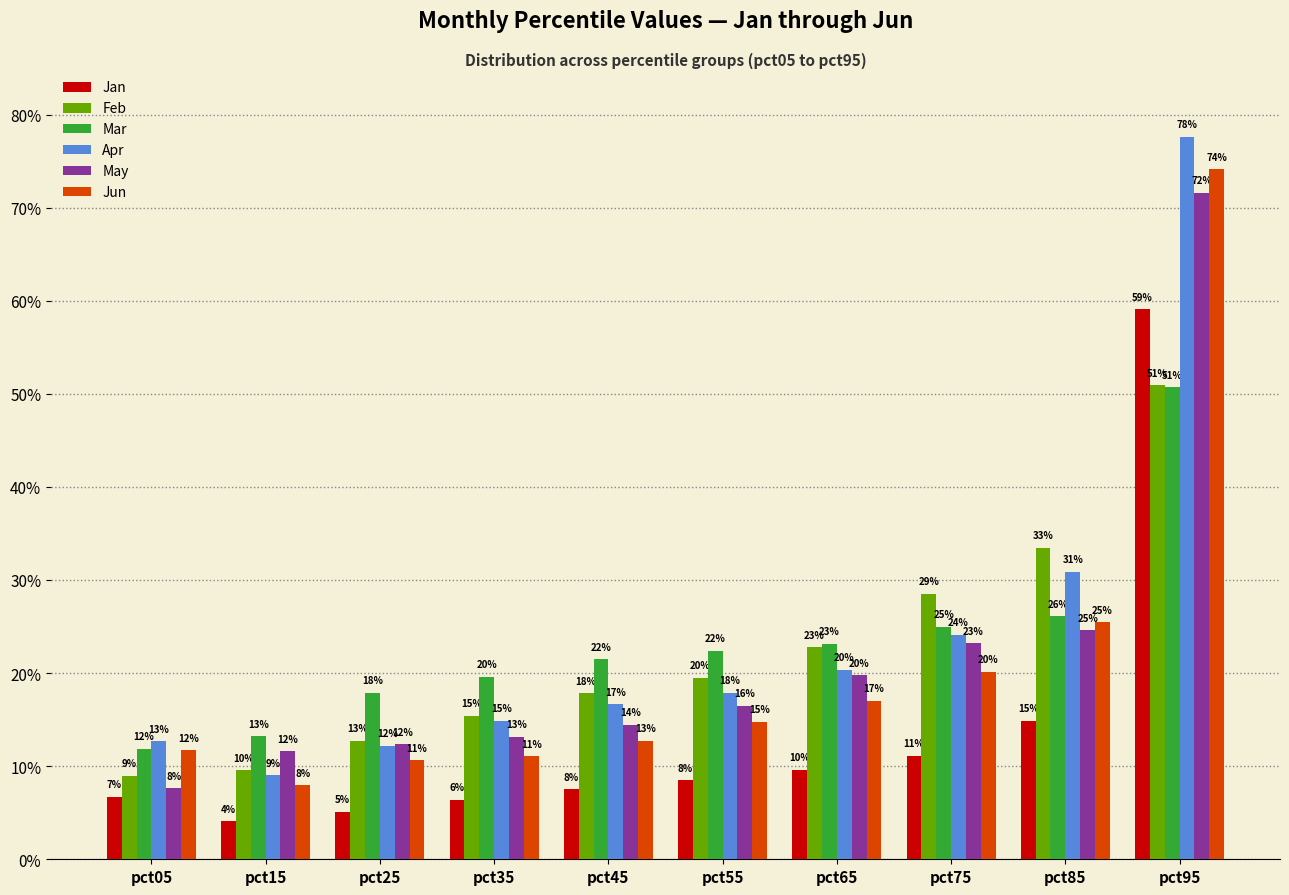

Reading left to right, transcribe all the data shown in this chart.

Jan: pct05=0.1	pct15=0.0	pct25=0.1	pct35=0.1	pct45=0.1	pct55=0.1	pct65=0.1	pct75=0.1	pct85=0.1	pct95=0.6
Feb: pct05=0.1	pct15=0.1	pct25=0.1	pct35=0.2	pct45=0.2	pct55=0.2	pct65=0.2	pct75=0.3	pct85=0.3	pct95=0.5
Mar: pct05=0.1	pct15=0.1	pct25=0.2	pct35=0.2	pct45=0.2	pct55=0.2	pct65=0.2	pct75=0.2	pct85=0.3	pct95=0.5
Apr: pct05=0.1	pct15=0.1	pct25=0.1	pct35=0.1	pct45=0.2	pct55=0.2	pct65=0.2	pct75=0.2	pct85=0.3	pct95=0.8
May: pct05=0.1	pct15=0.1	pct25=0.1	pct35=0.1	pct45=0.1	pct55=0.2	pct65=0.2	pct75=0.2	pct85=0.2	pct95=0.7
Jun: pct05=0.1	pct15=0.1	pct25=0.1	pct35=0.1	pct45=0.1	pct55=0.1	pct65=0.2	pct75=0.2	pct85=0.3	pct95=0.7